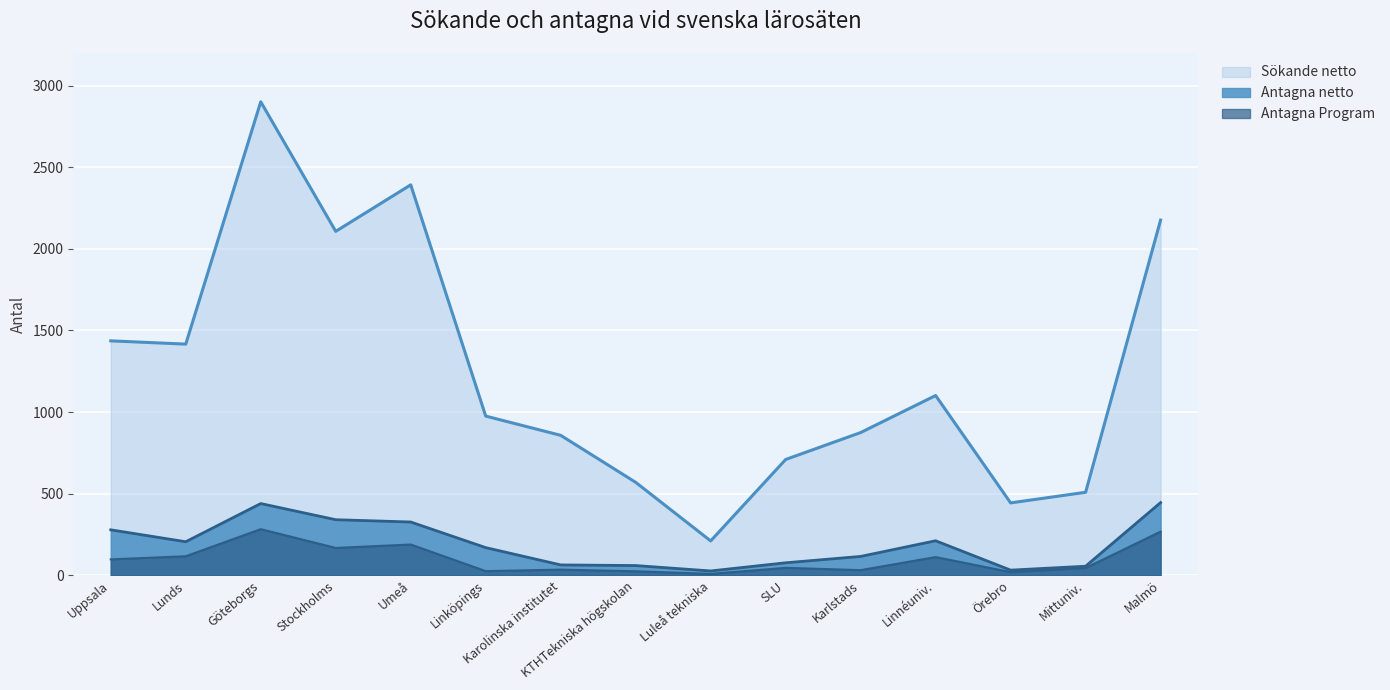

How many lines are shown in the chart?

3